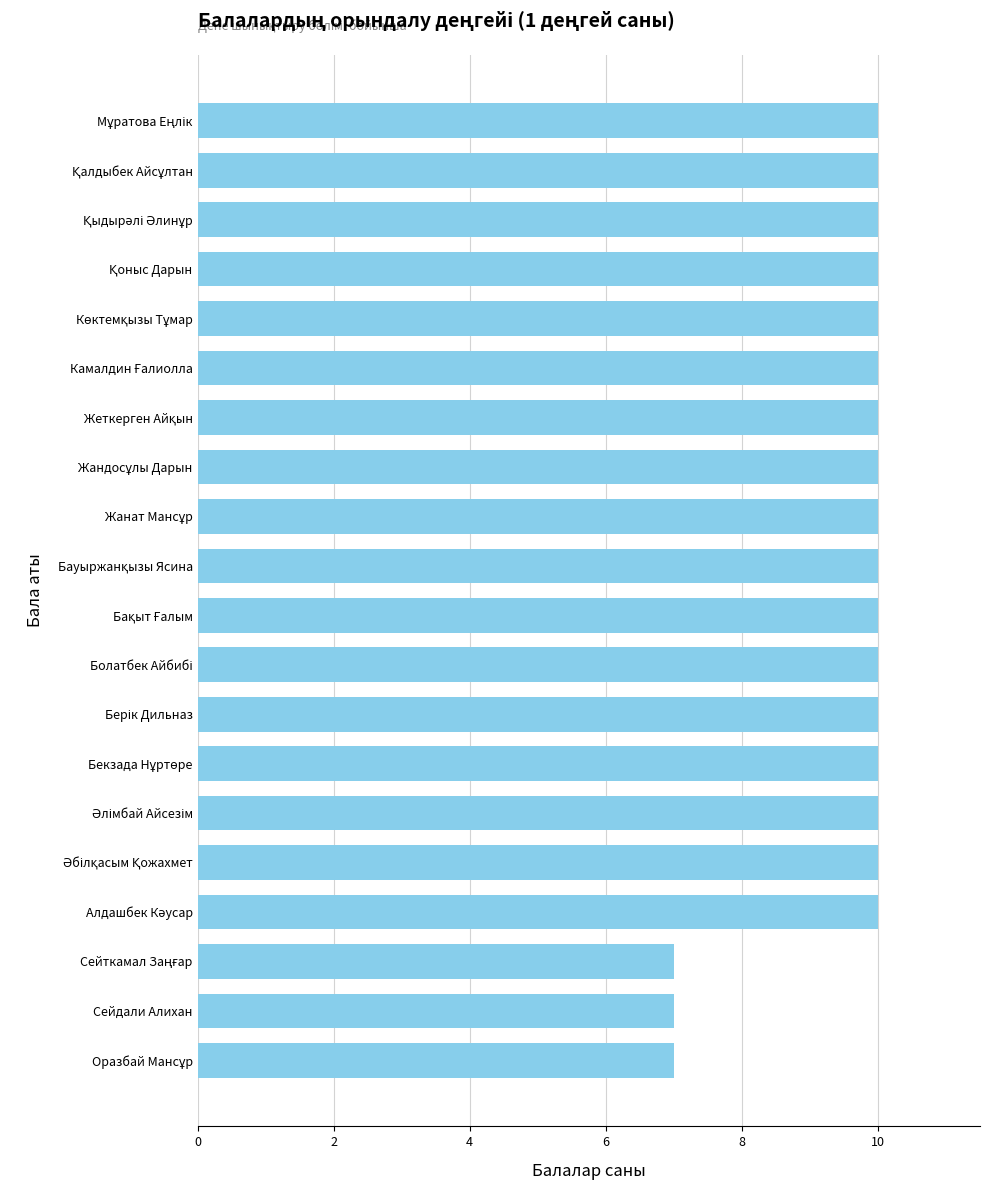

What is the smallest value displayed?

7